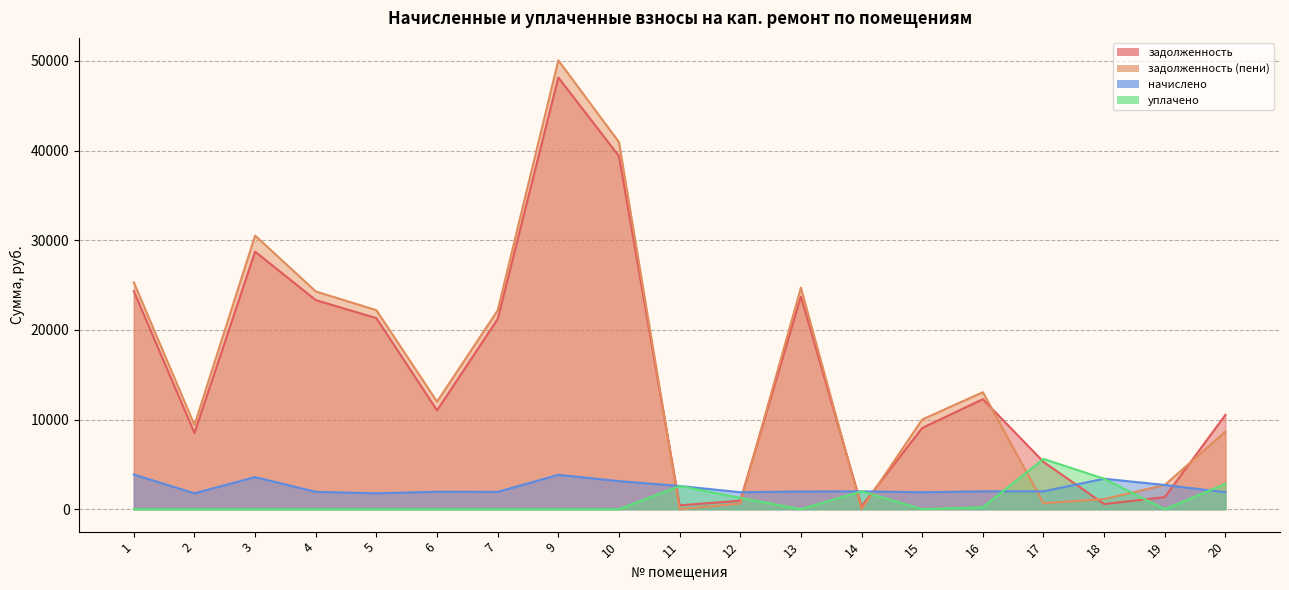

In задолженность, how many points are lower than both neighbors (excluding endpoints)?

5